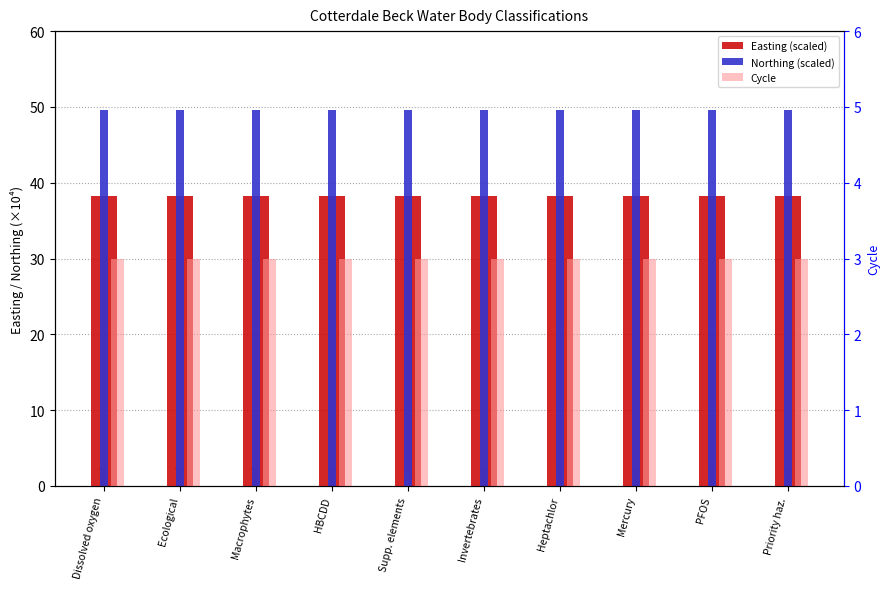

What is the approximate value of Cycle at Priority haz.?

3.0